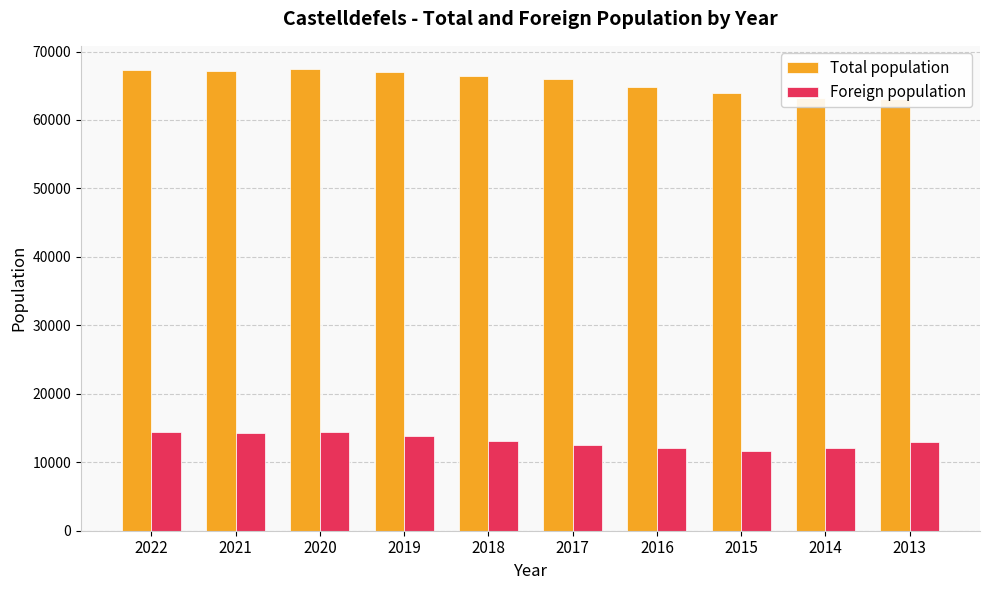

How many values in the Foreign population series exceed 13146?

4